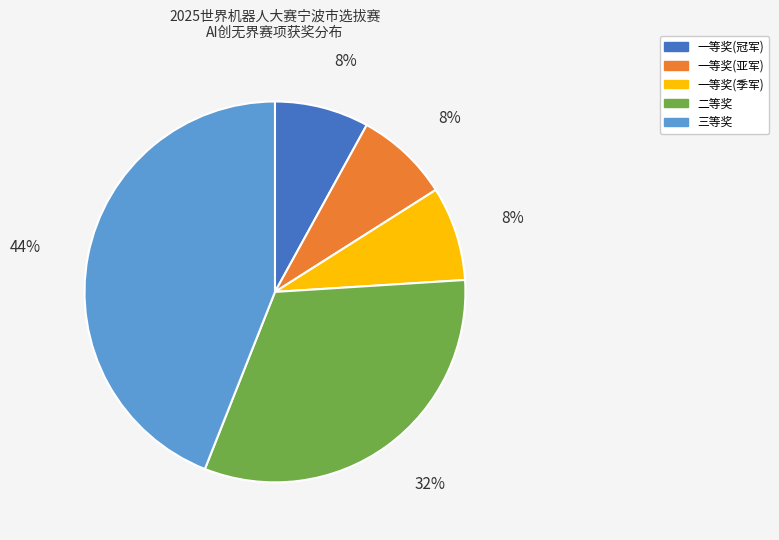

True or false: 二等奖 accounts for 32% of the total.

True